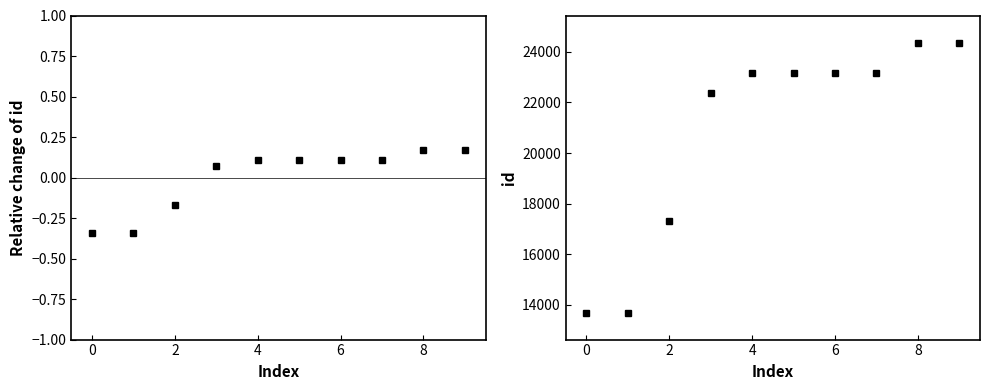

Is it true that Relative change of id equals 0.2 at 5?

False